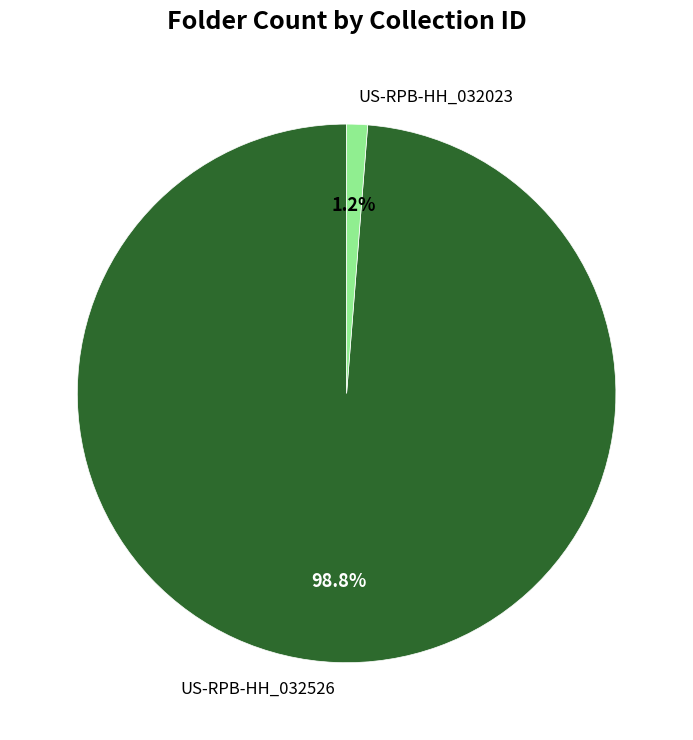

Count the number of slices in the pie.

2